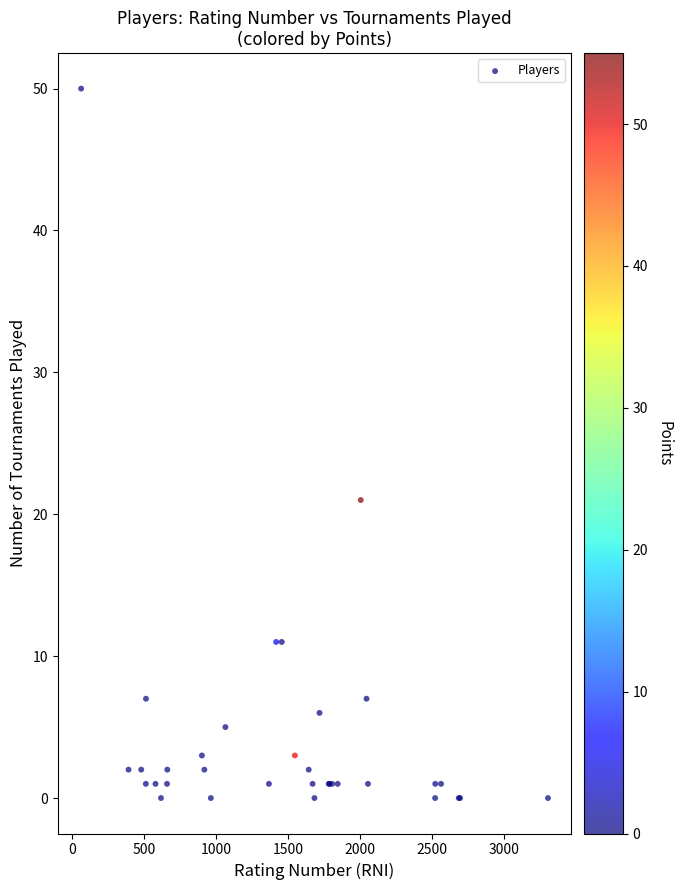

What Y value in the scatter plot is closest to 25?

21